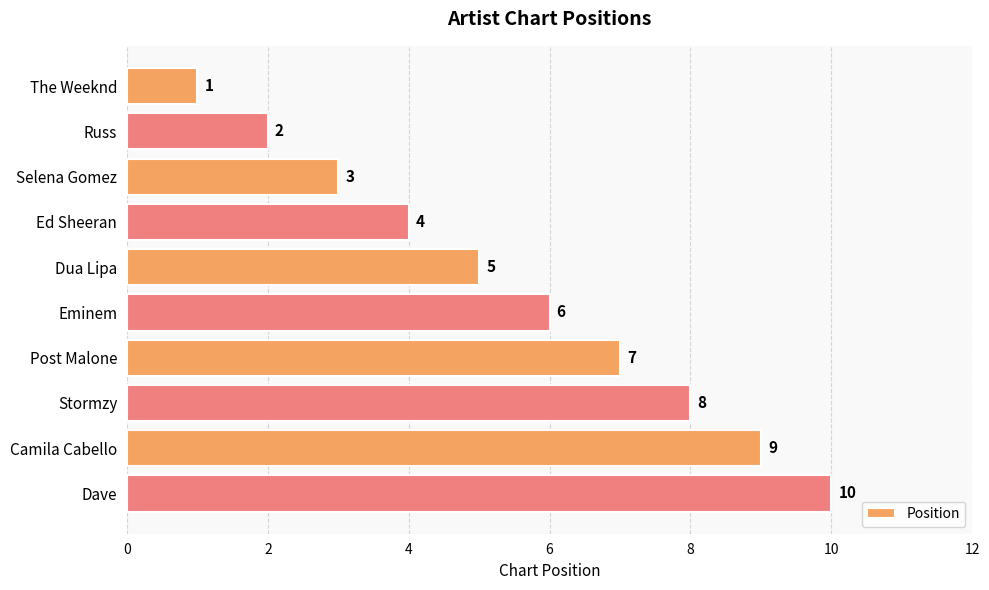

True or false: the data shows 2 at Russ.

True